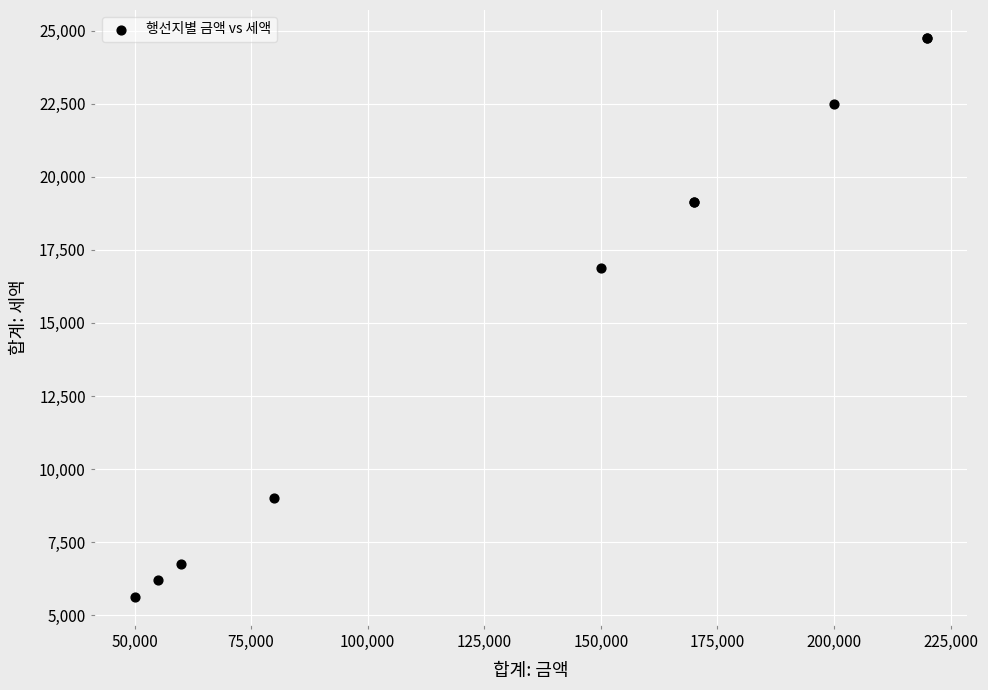

What Y value in the scatter plot is closest to 15187?

16875